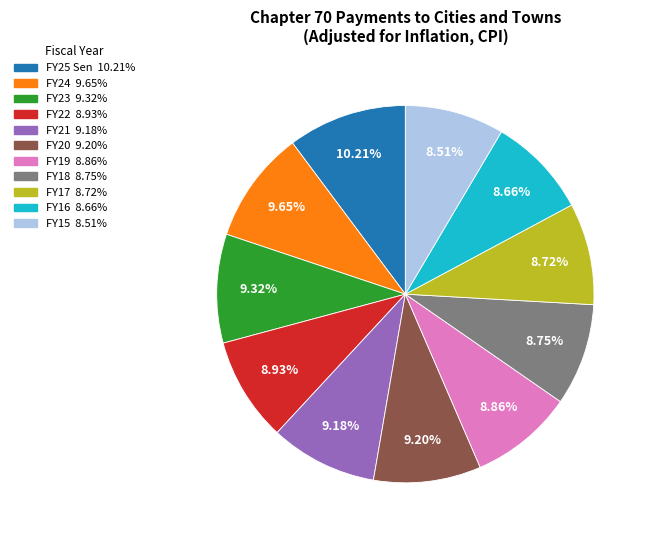

Do FY19 and FY15 together represent more than half of the pie?

No